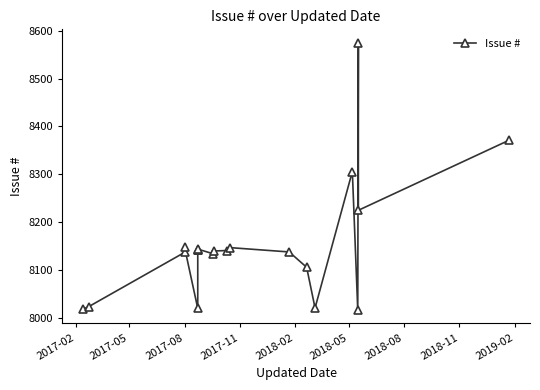

Does the chart have visible grid lines?

No